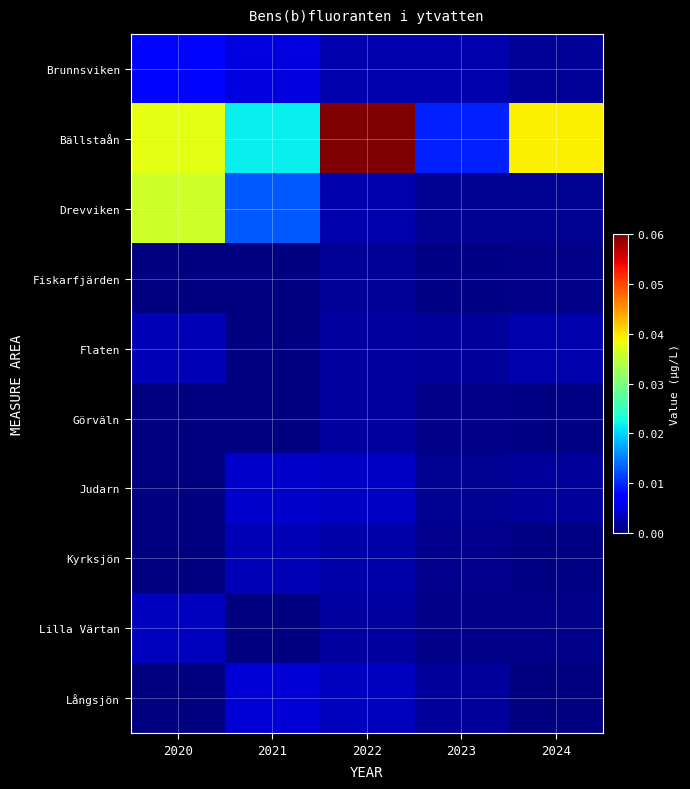

The value of Kyrksjön at 2023 is 0.0. True or false?

True